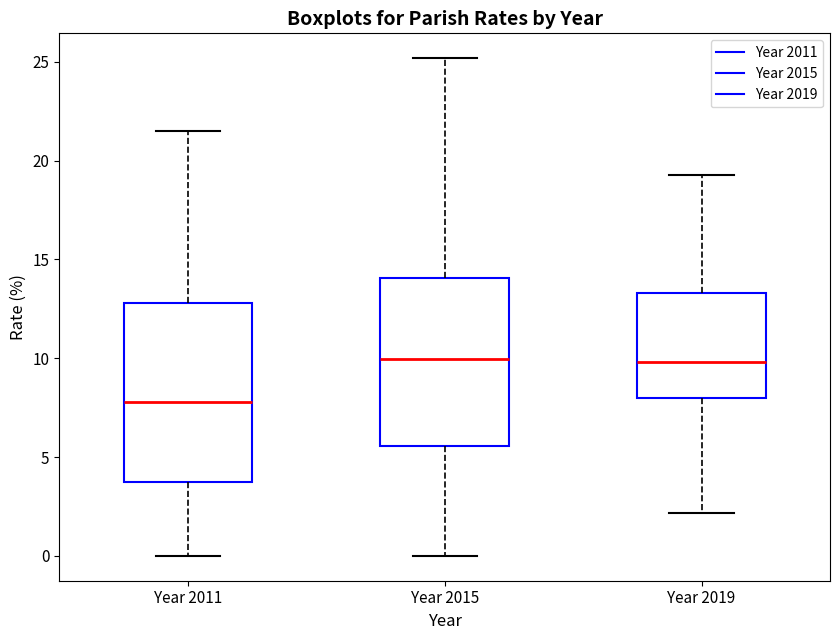

Reading left to right, read every box against the y-axis: the position of its median line, the range the box covers, and the ends of its whiskers. The values are not printed on the chart, so give them approximately, as read against the axis.

Year 2011: median 8.0, box 4.0 to 13.0, whiskers 0.0 to 21.5
Year 2015: median 10.0, box 5.5 to 14.0, whiskers 0.0 to 25.0
Year 2019: median 10.0, box 8.0 to 13.5, whiskers 2.0 to 19.5